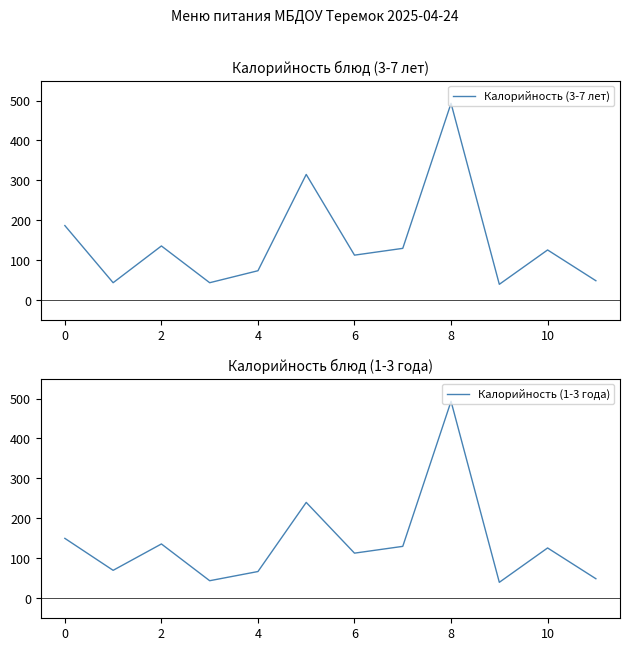

How many intersections are there between Калорийность (1-3 года) and Калорийность (3-7 лет)?

1